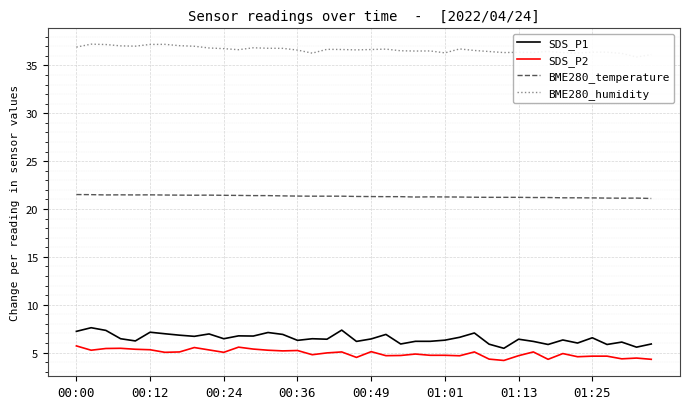

Which series has the largest total across all categories?

BME280_humidity